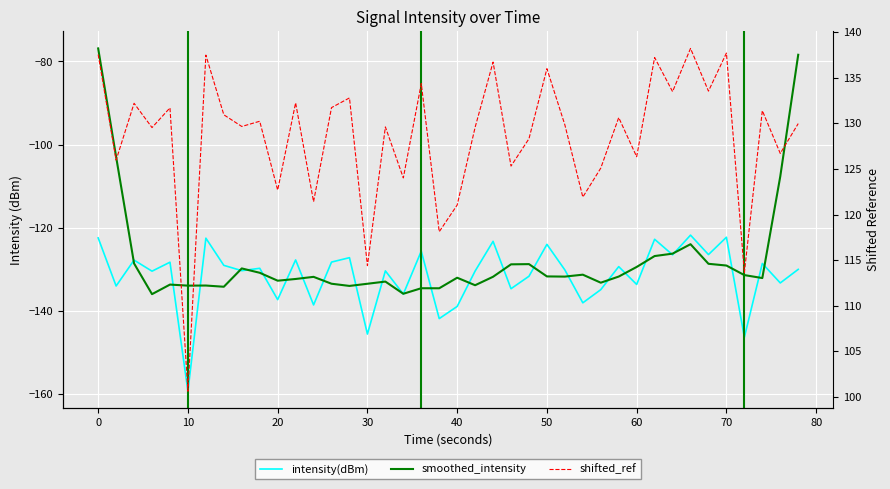

Which series has the largest total across all categories?

shifted_ref